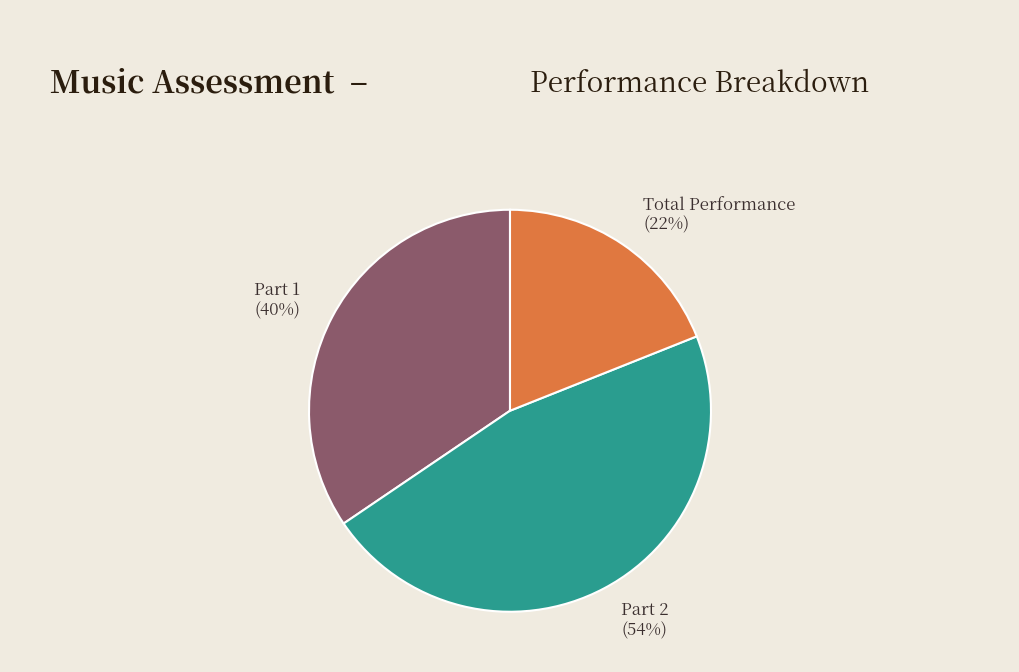

Which category has the biggest portion of the pie?

Total Percentage Part 2: 54